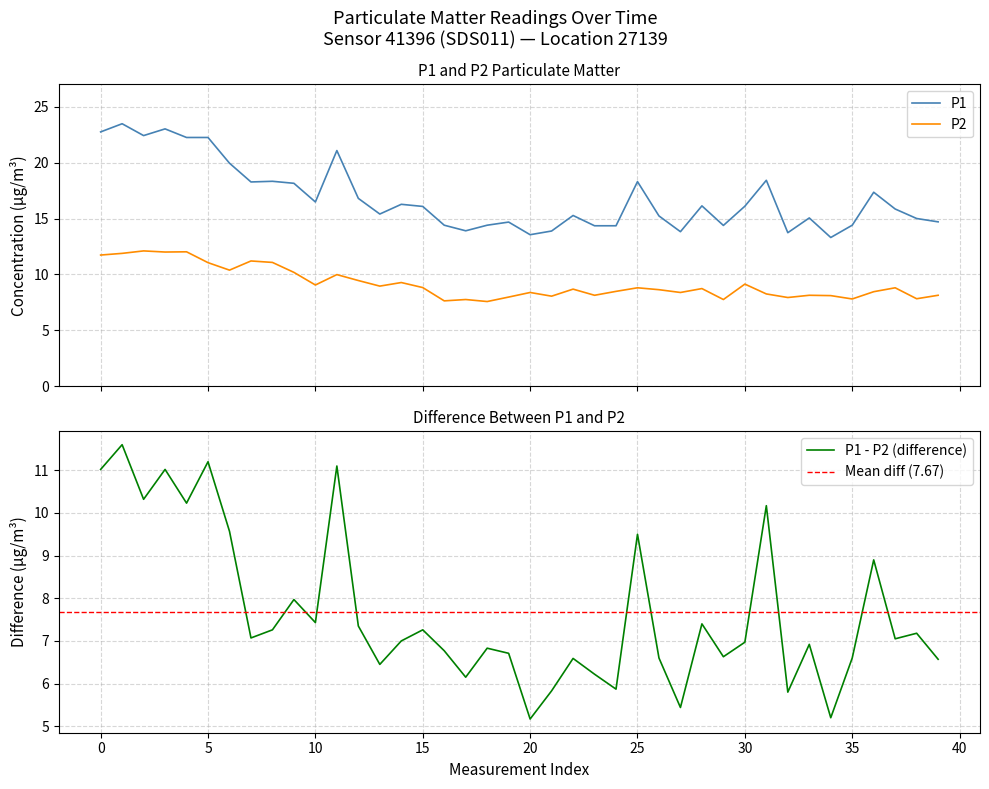

What is the highest value of the P2 series?

12.1